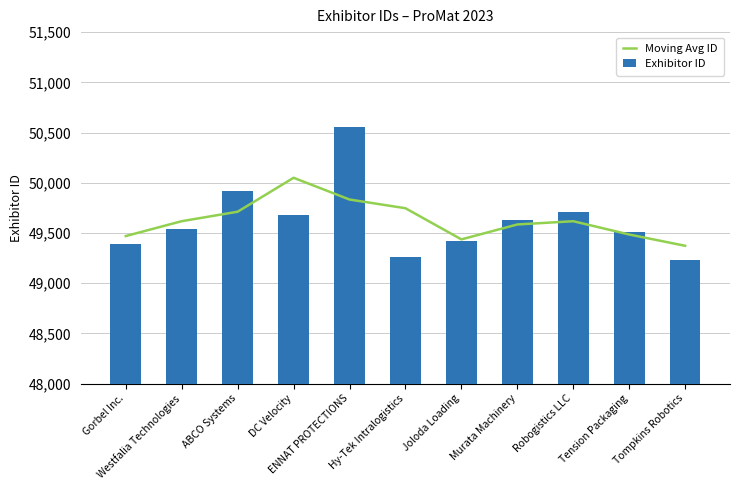

Between ABCO Systems and Joloda Loading, which series saw the biggest shift?

Exhibitor ID